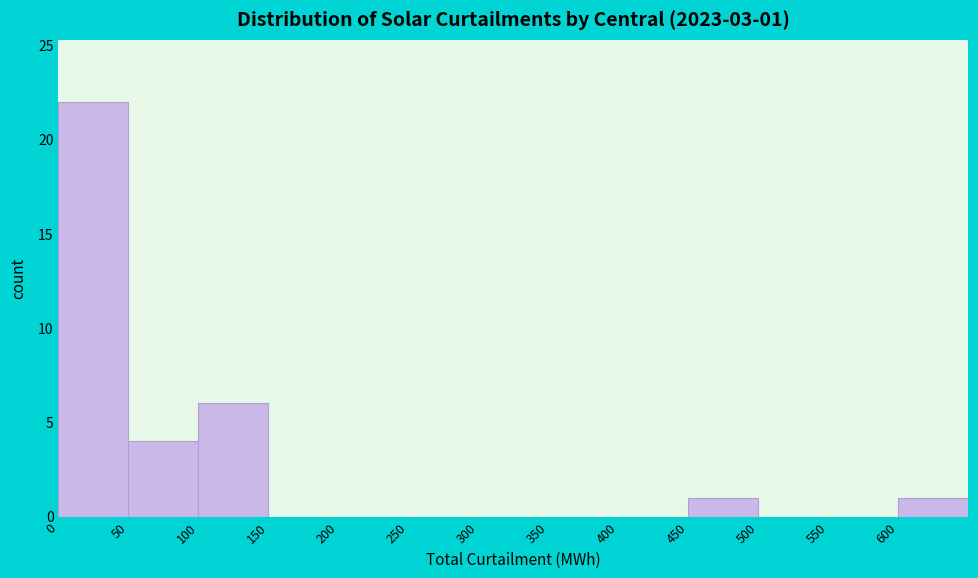

Which range on the x-axis has the tallest bar?

0 to 50